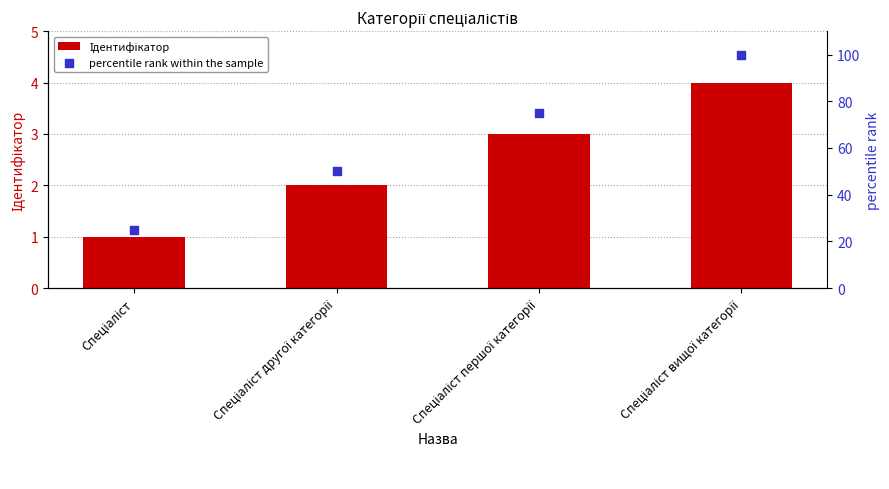

What is the total value across all series at Спеціаліст вищої категорії?

104